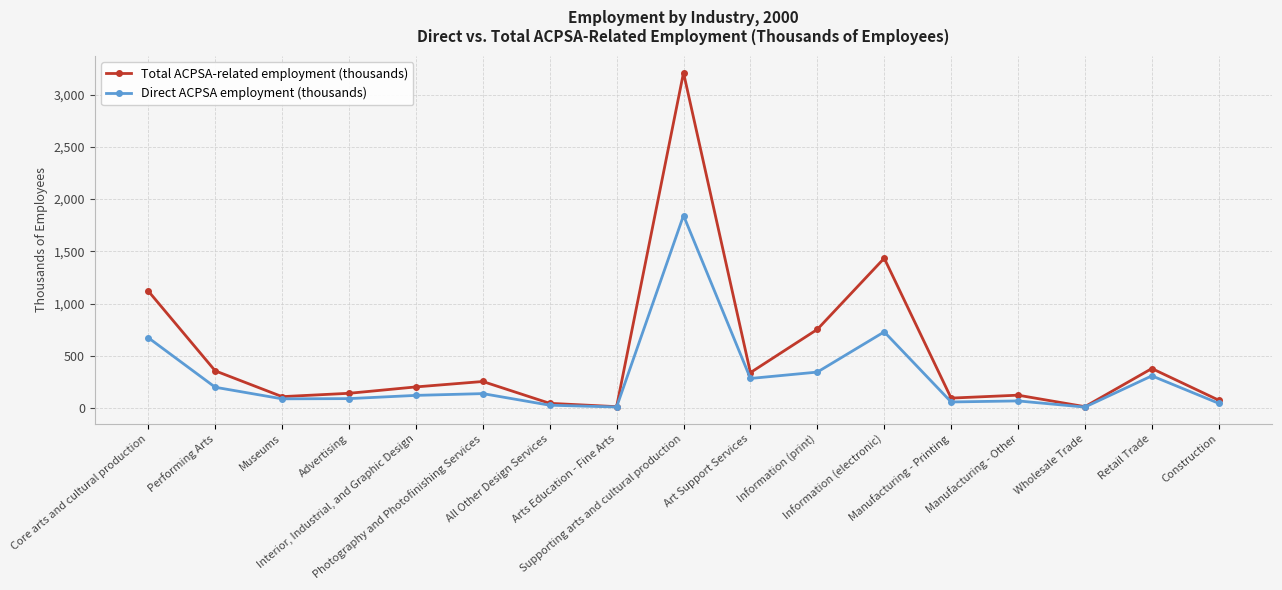

What is the sum of the Total ACPSA-related employment (thousands) values at Supporting arts and cultural production and Information (print)?

3963